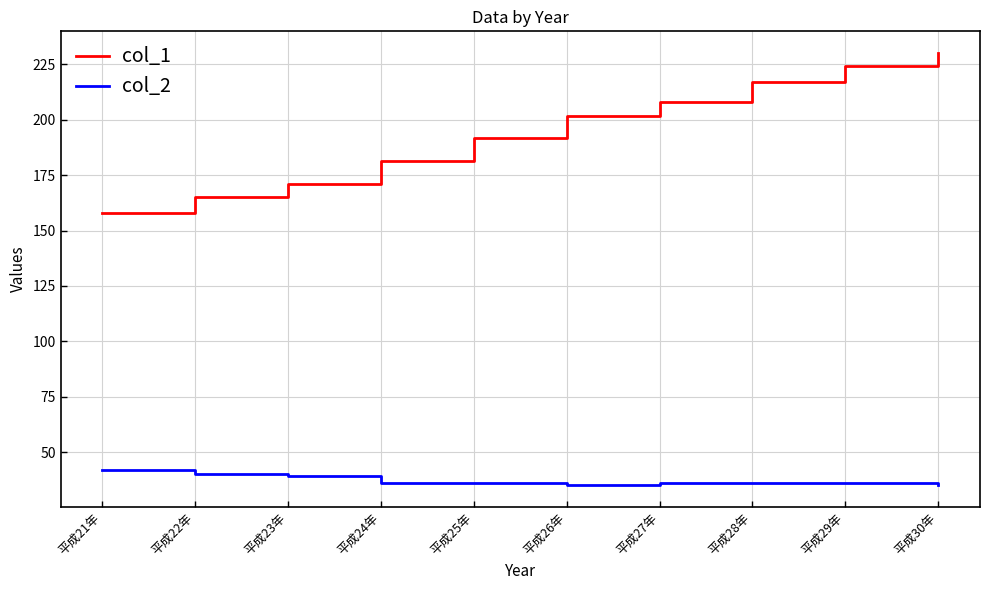

List the series in order of their peak value, highest first.

col_1, col_2